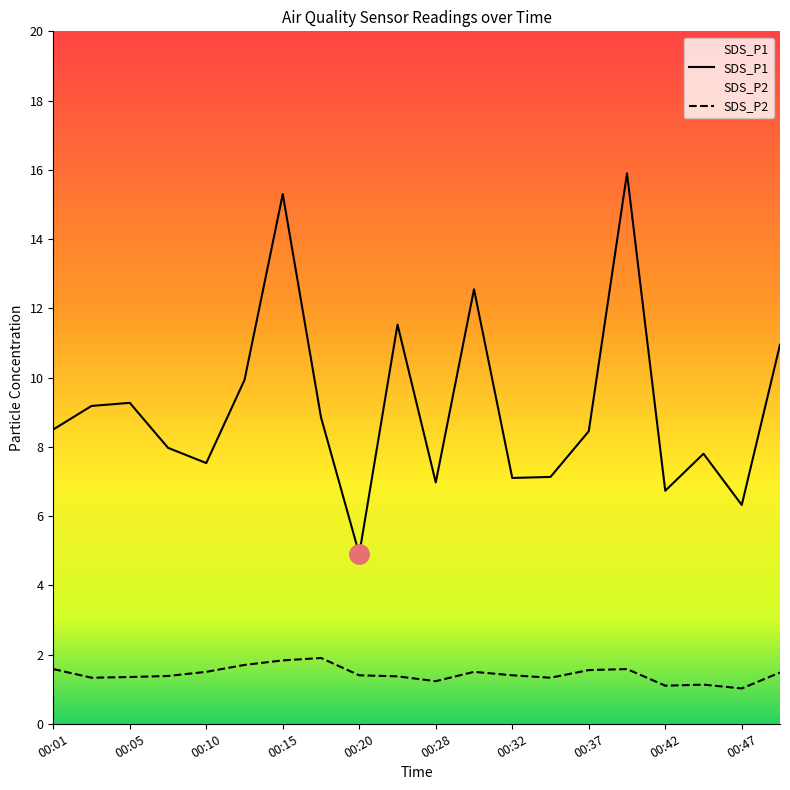

What are all the series names shown in the legend?

SDS_P1, SDS_P2